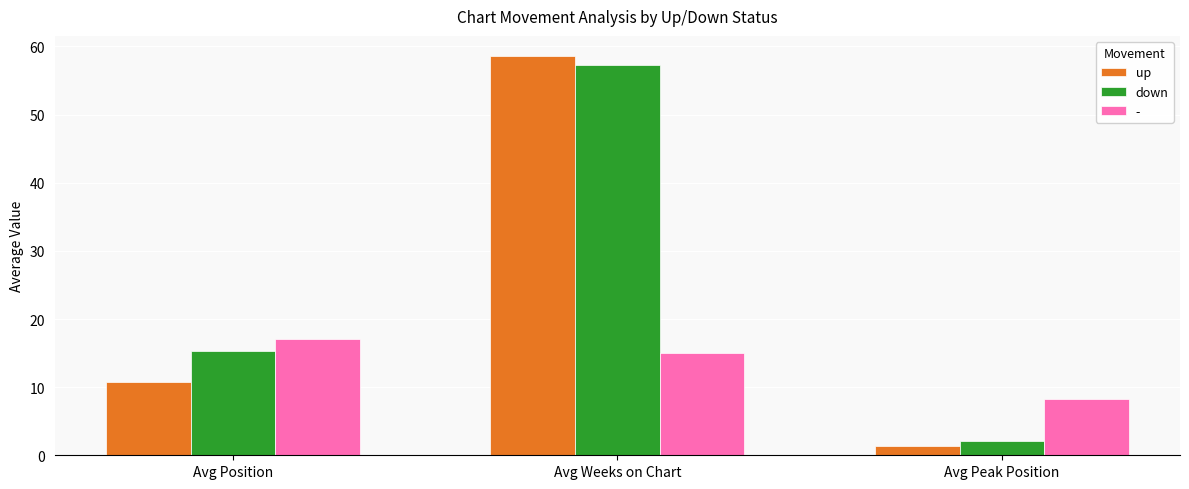

List the labels in order of down value, largest first.

Avg Weeks on Chart, Avg Position, Avg Peak Position